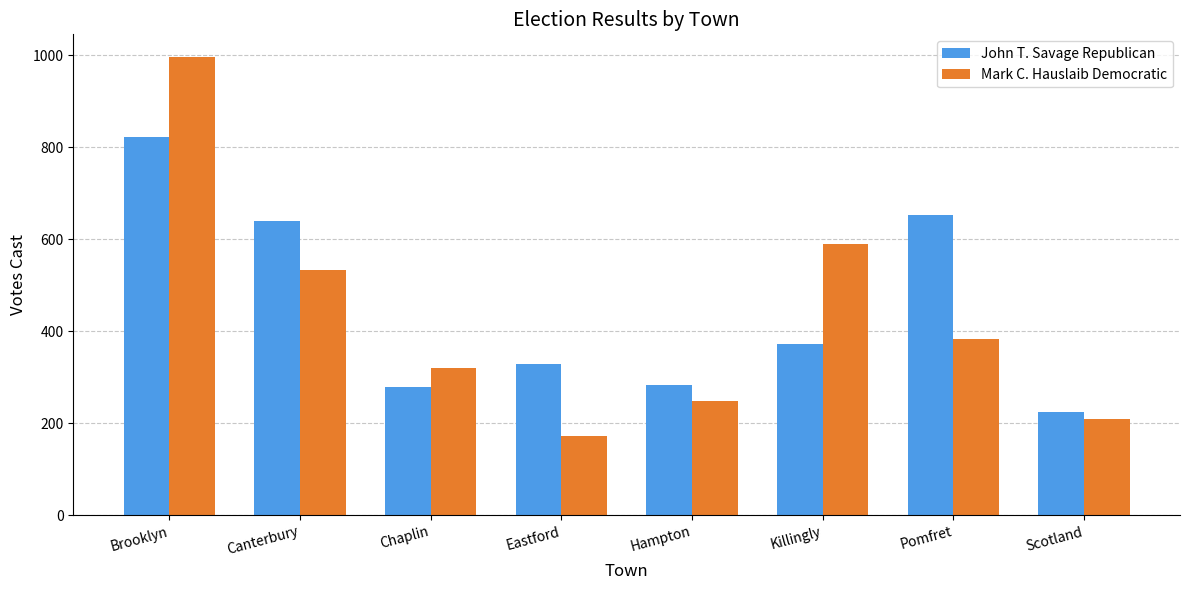

Reading left to right, what are all the values shown in this chart?

John T. Savage Republican: 822	640	278	330	284	372	654	225
Mark C. Hauslaib Democratic: 996	534	320	173	248	590	384	210